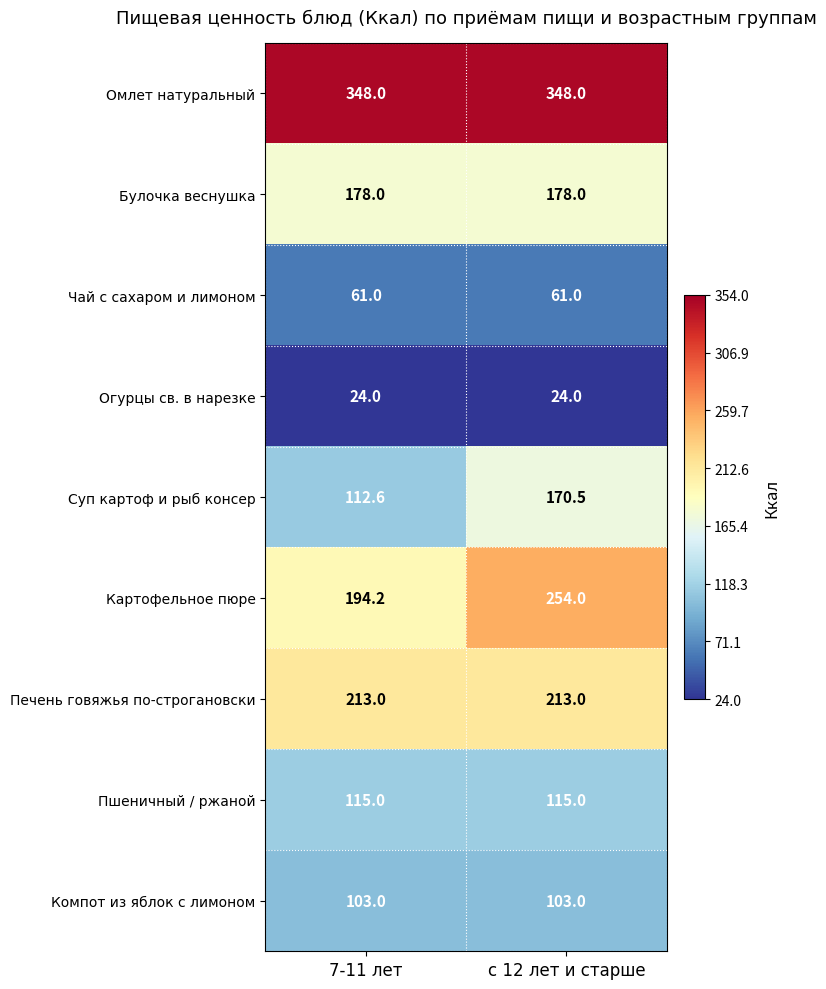

What is the minimum value for Печень говяжья по-строгановски?

213.0